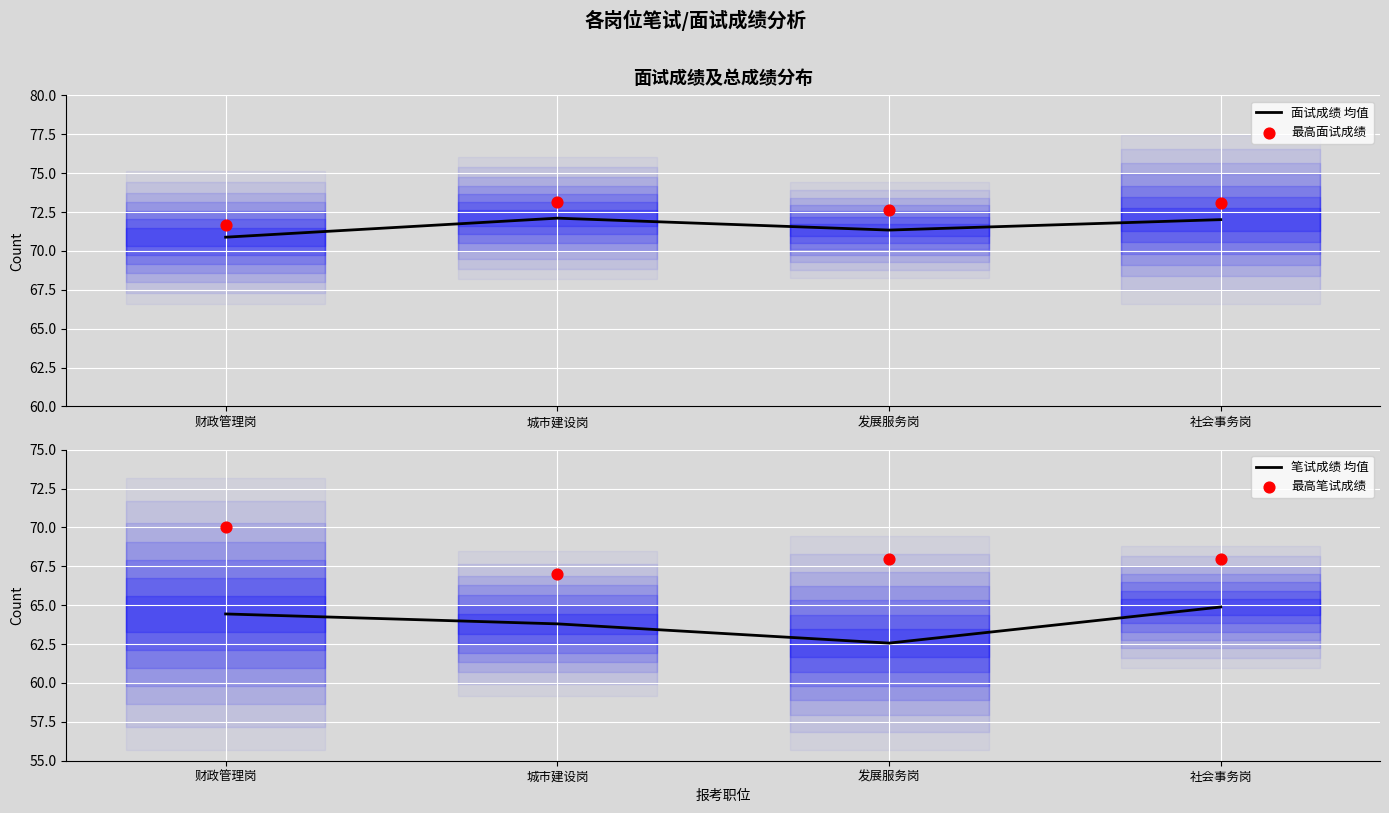

Which series reaches the maximum Y coordinate?

最高面试成绩